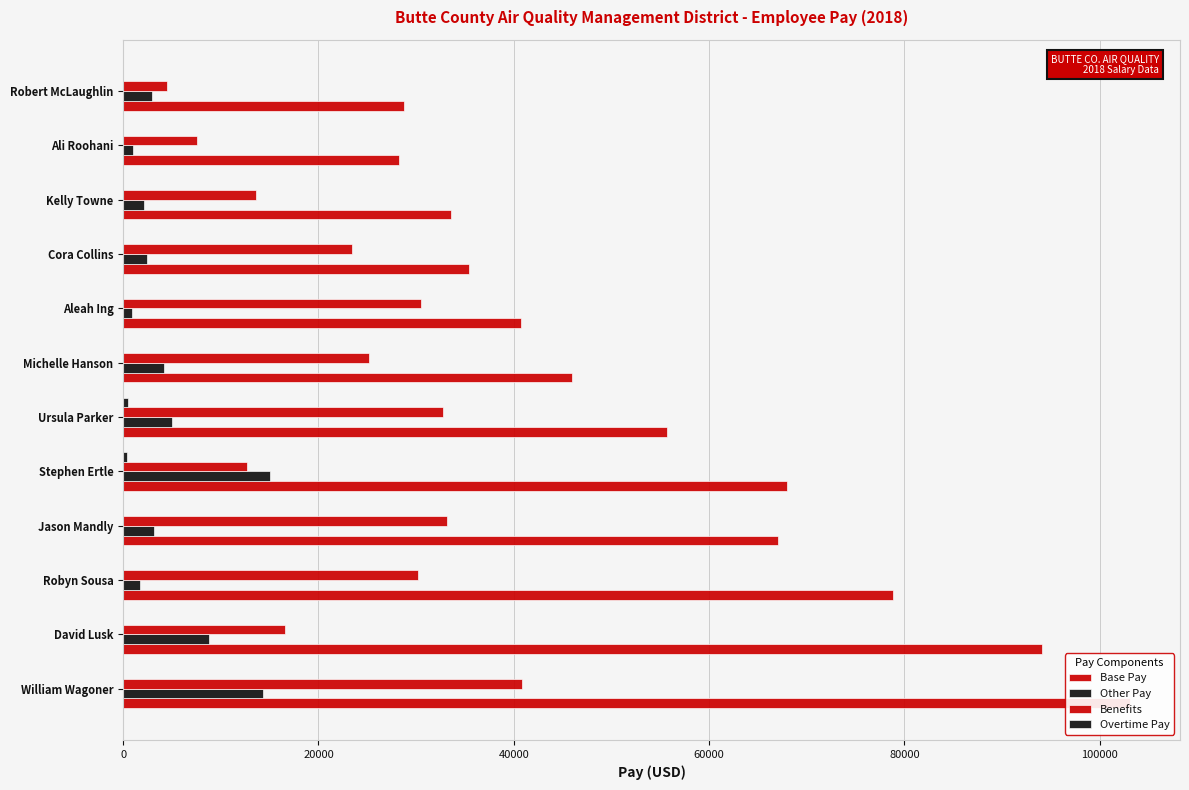

What is the total value across all series at Stephen Ertle?

96124